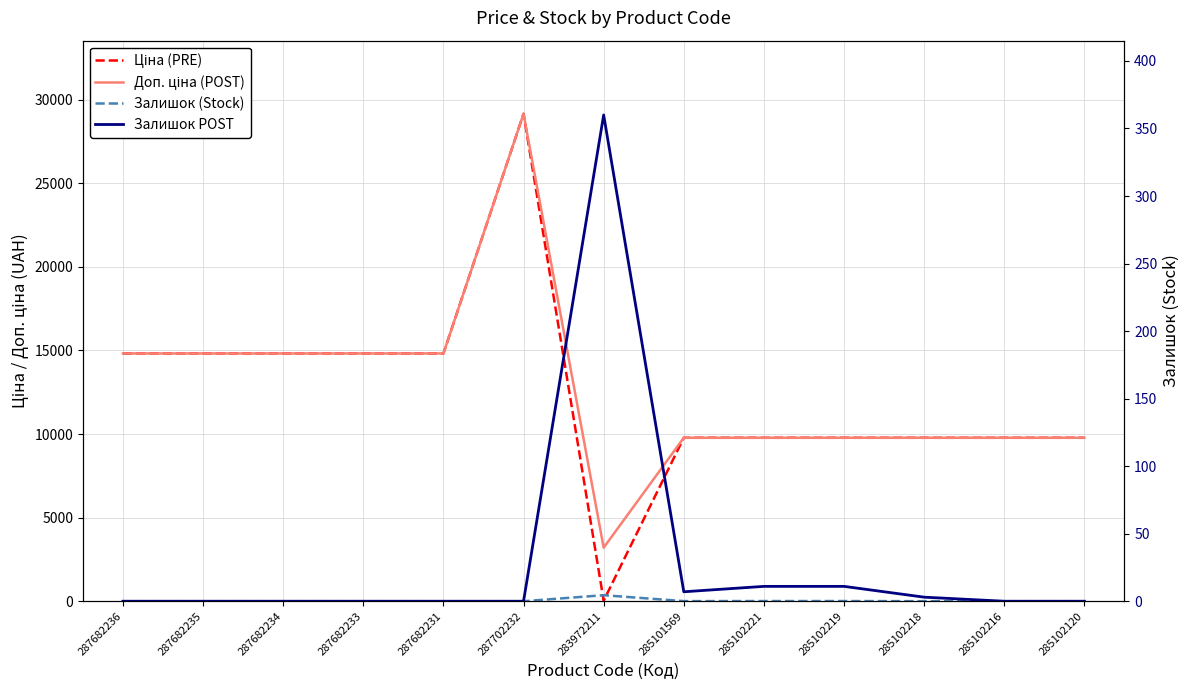

What is the label of the 3rd point from the right?

285102218